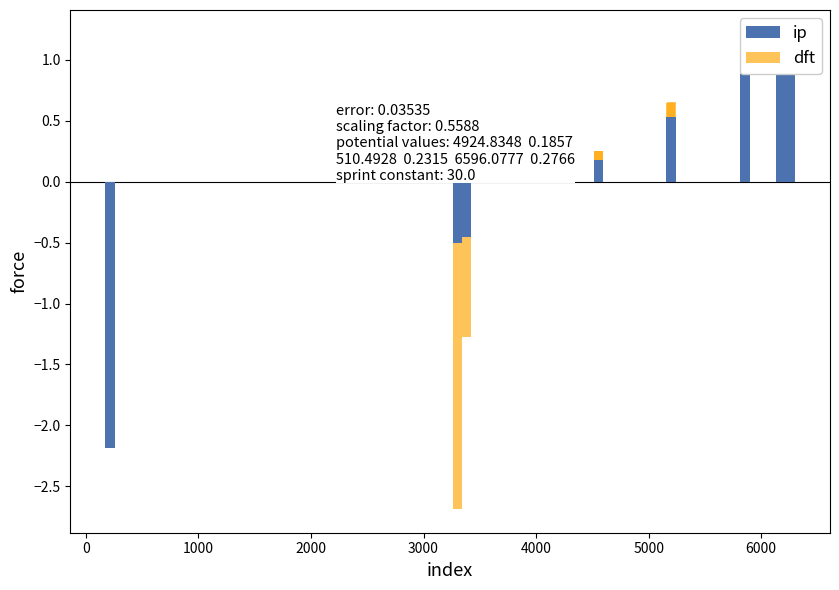

How many series are shown in this chart?

2